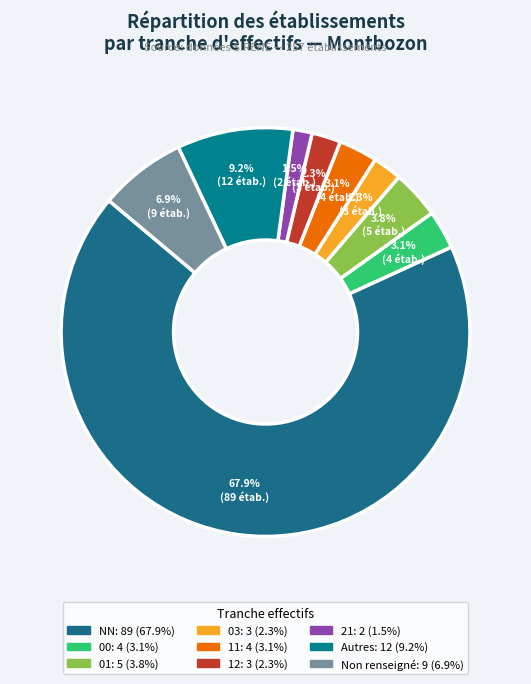

Count the number of slices in the pie.

9